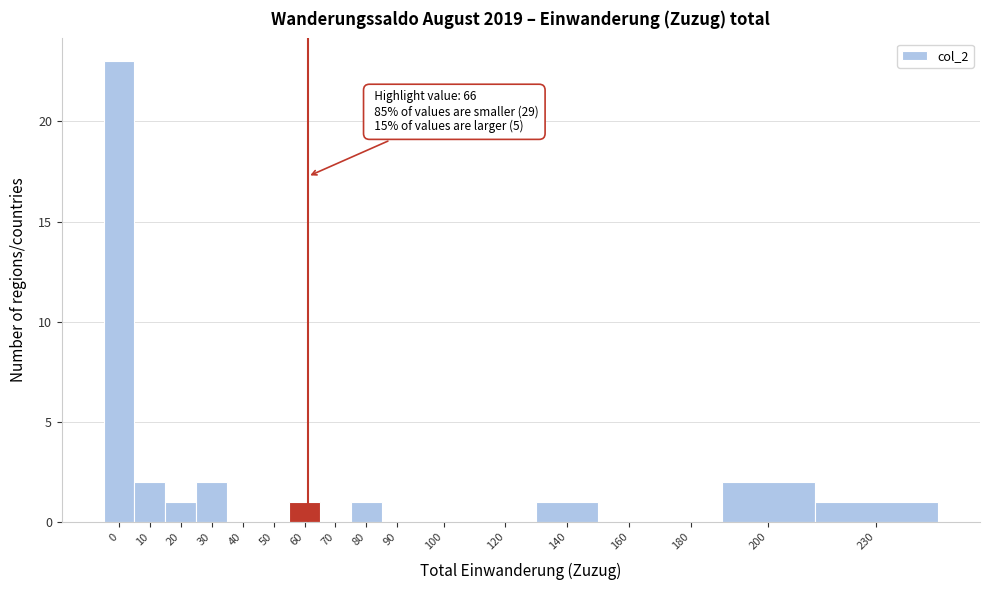

Reading left to right, list all the values displayed in this chart.

0=23	10=2	20=1	30=2	40=0	50=0	60=1	70=0	80=1	90=0	100=0	120=0	140=1	160=0	180=0	200=2	230=1